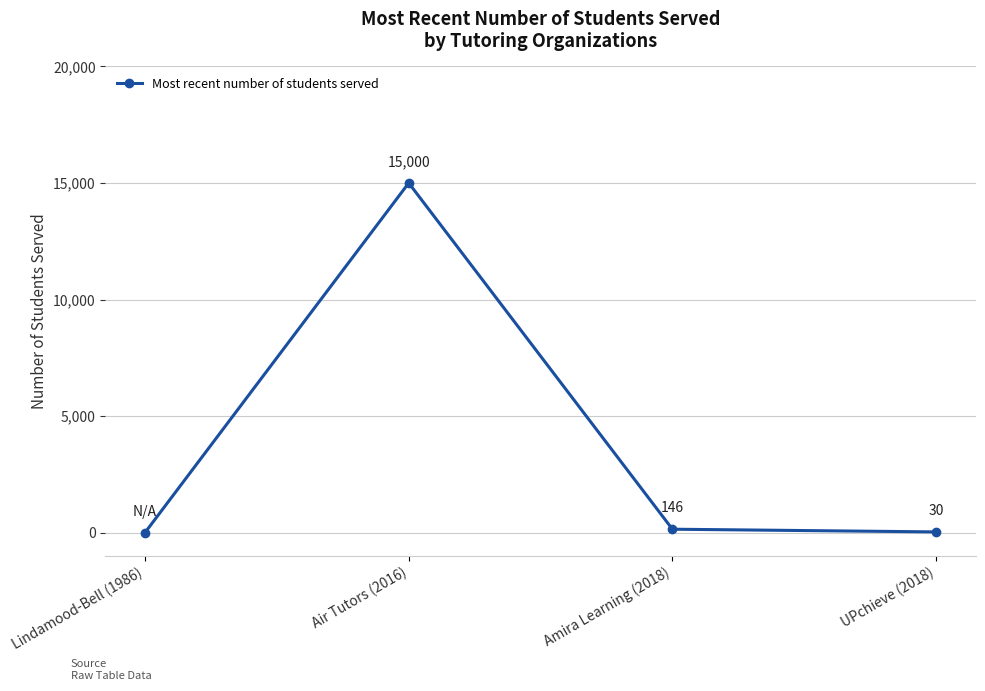

What is the average value?

3794